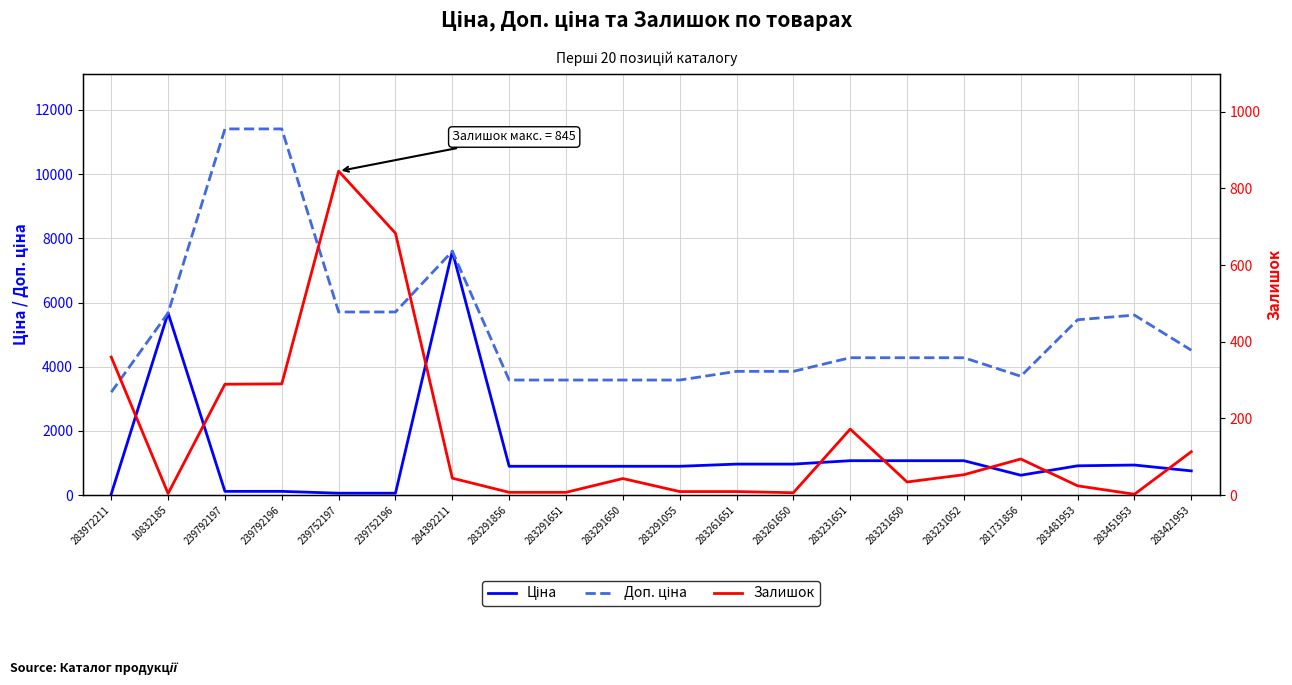

Is the value of Ціна at 283291651 greater than the value of Доп. ціна at 284392211?

No